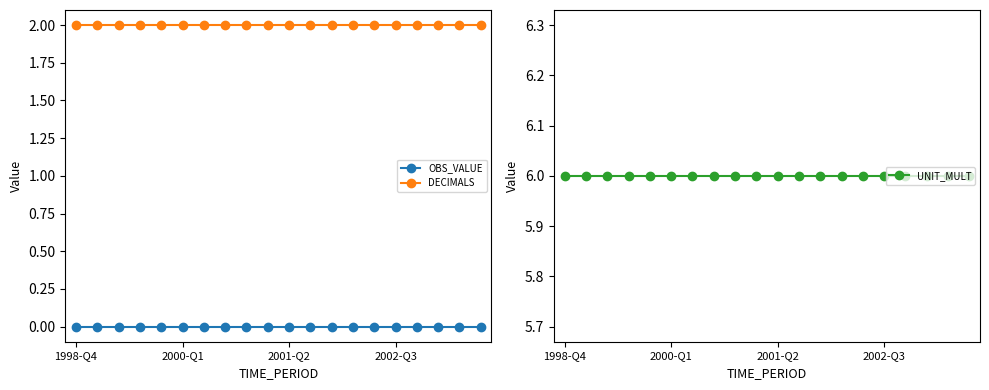

How many lines are shown in the chart?

3